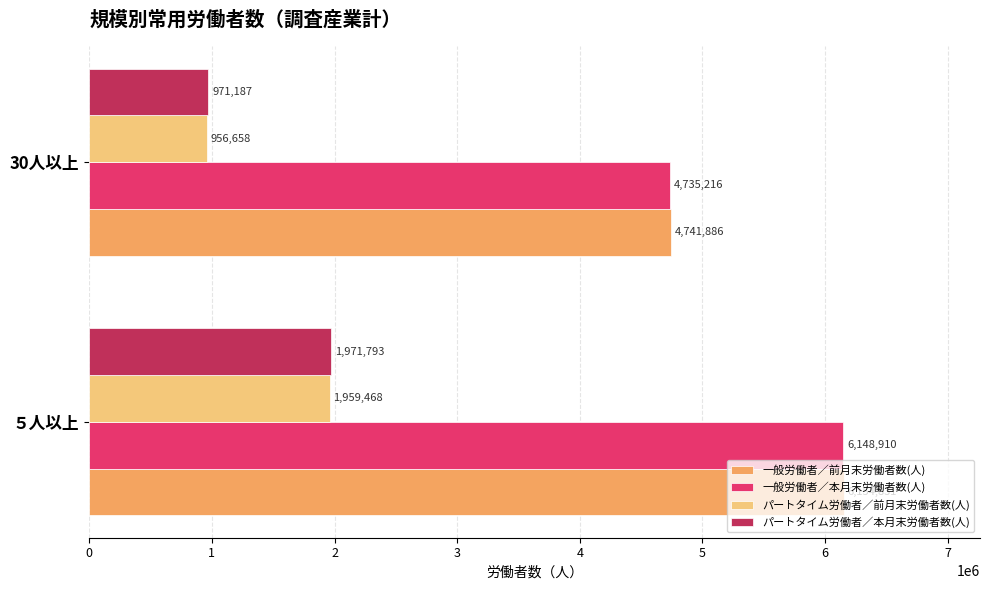

What is the maximum value for 一般労働者／本月末労働者数(人)?

6148910